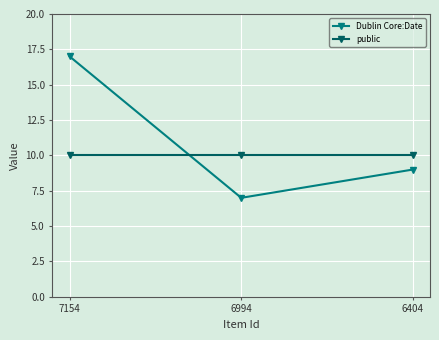

What is the approximate value of public at 6994?

10